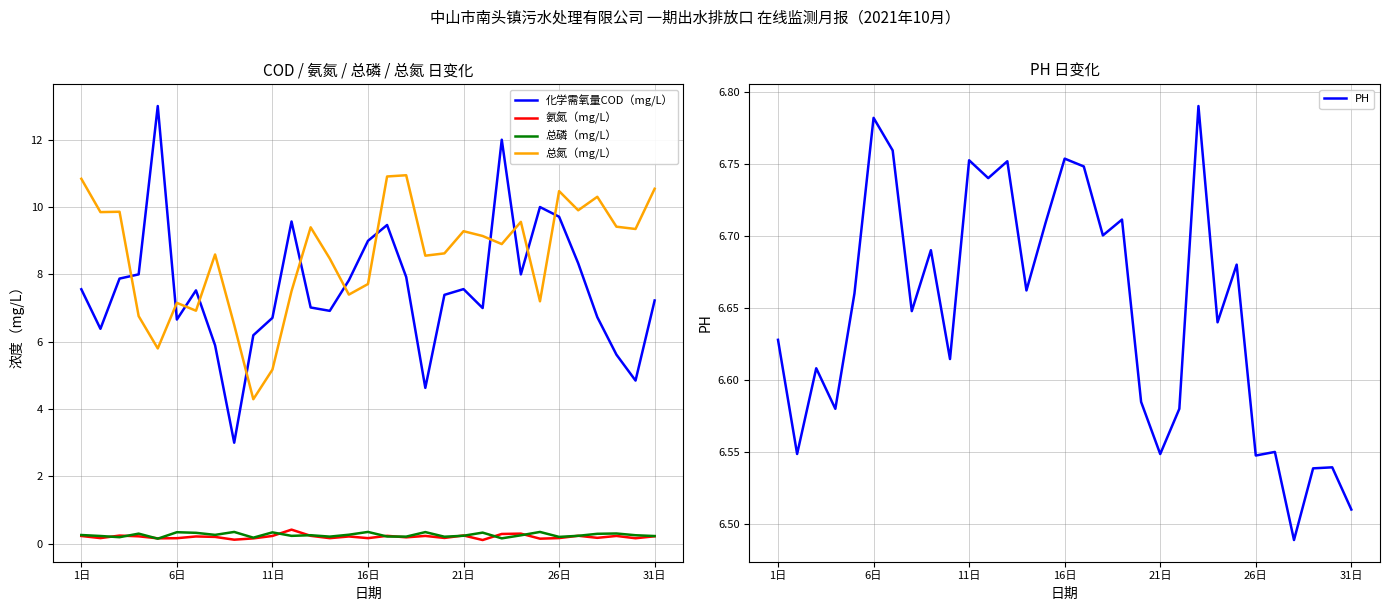

What is the difference between the second highest and minimum values in the PH series?

0.3